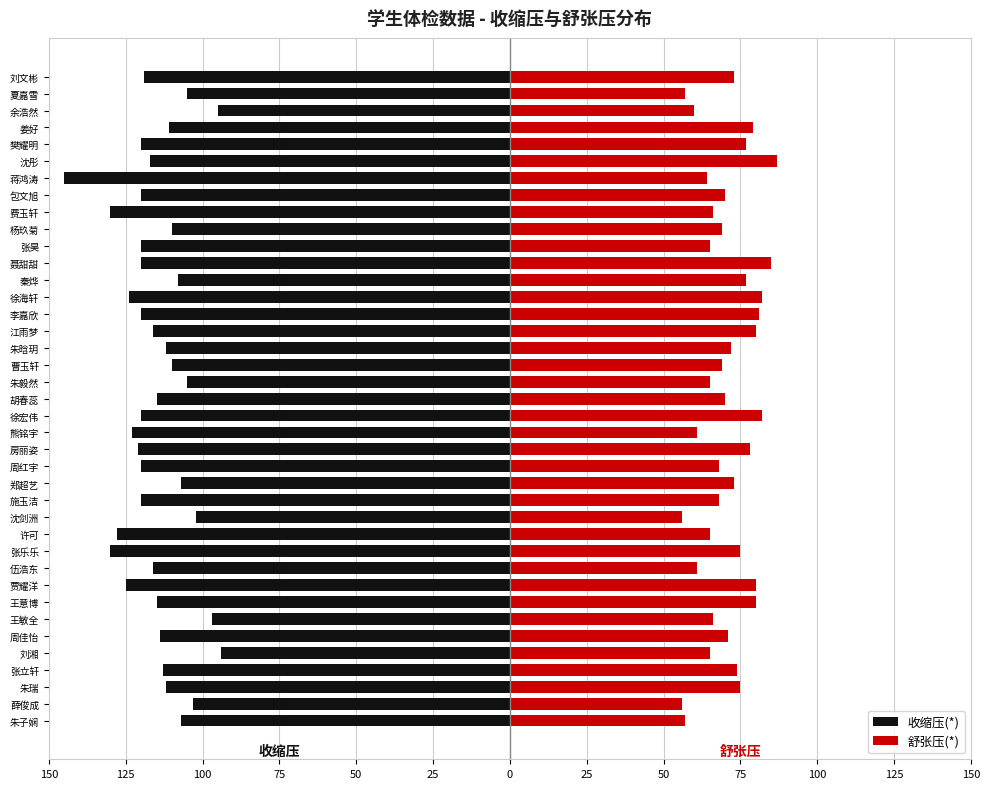

Reading left to right, transcribe all the data shown in this chart.

收缩压(*): -107	-103	-112	-113	-94	-114	-97	-115	-125	-116	-130	-128	-102	-120	-107	-120	-121	-123	-120	-115	-105	-110	-112	-116	-120	-124	-108	-120	-120	-110	-130	-120	-145	-117	-120	-111	-95	-105	-119
舒张压(*): 57	56	75	74	65	71	66	80	80	61	75	65	56	68	73	68	78	61	82	70	65	69	72	80	81	82	77	85	65	69	66	70	64	87	77	79	60	57	73